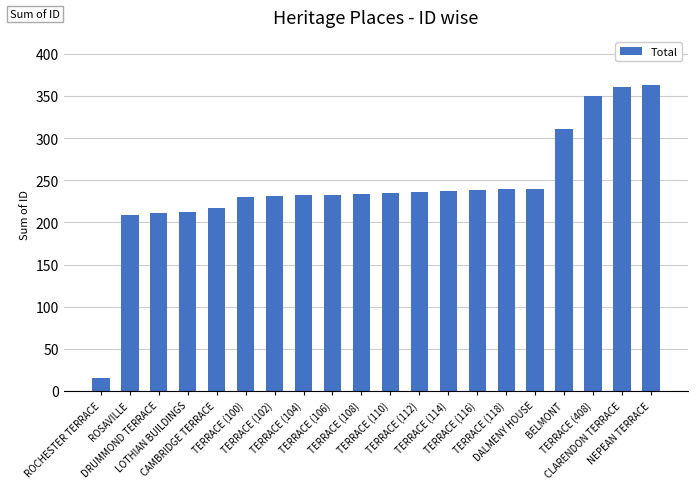

What is the maximum value shown in the chart?

363